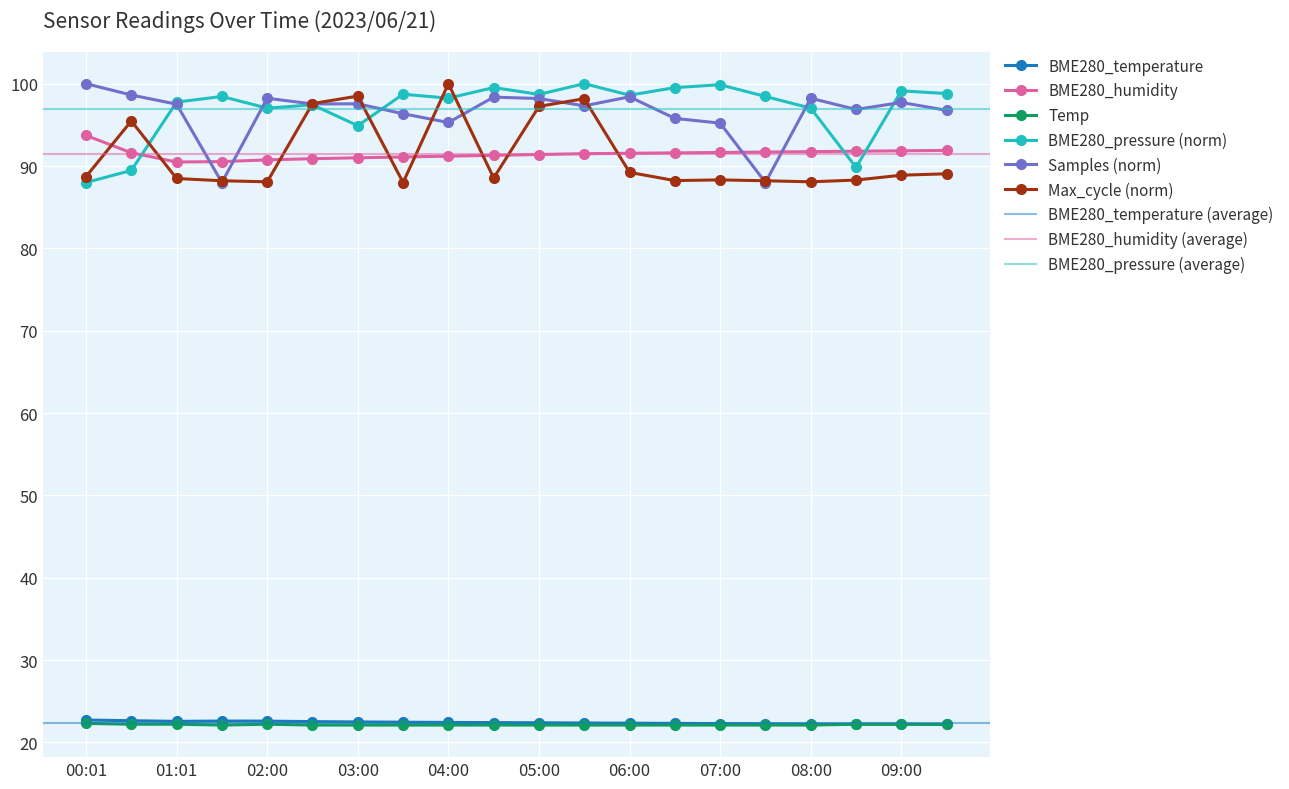

Which label corresponds to the largest value in the chart?

00:01